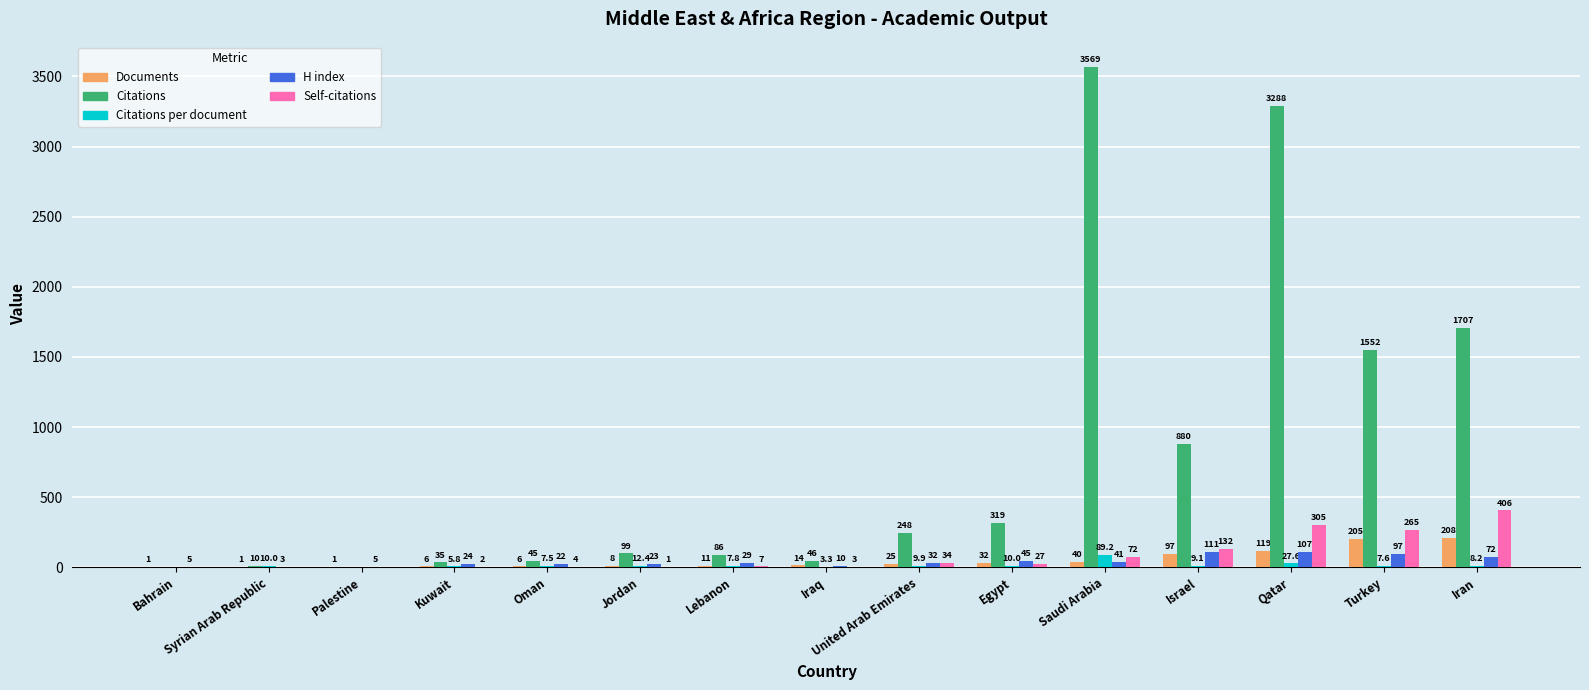

Are the bars horizontal?

No